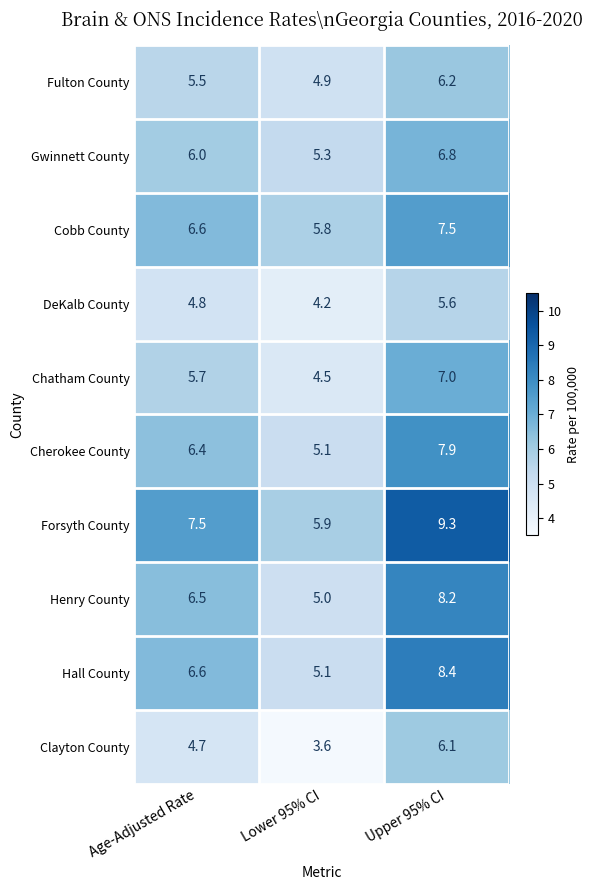

What value does the DeKalb County series have at Age-Adjusted Rate?

4.8